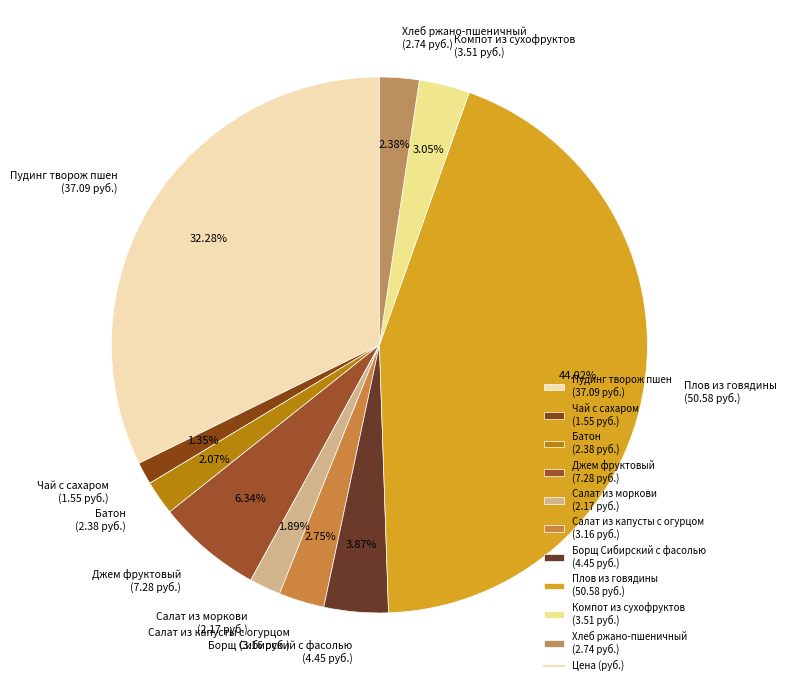

To the nearest percent, what is the combined percentage of Хлеб ржано-пшеничный and Джем фруктовый?

9%